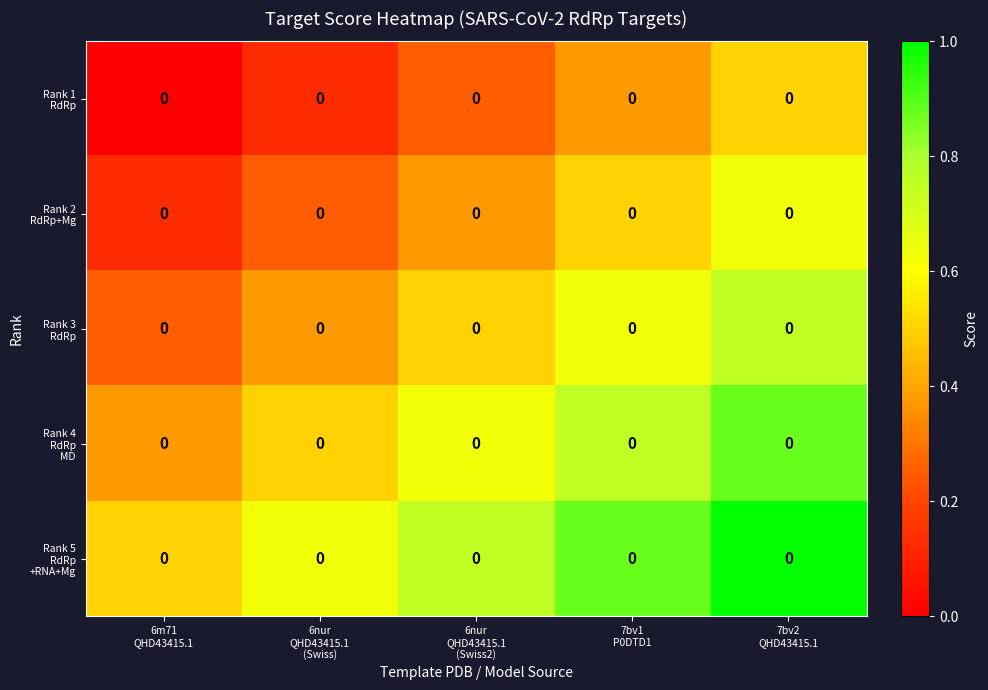

Between 6m71 QHD43415.1 and 7bv1 P0DTD1, which series saw the biggest shift?

Rank 1 RdRp